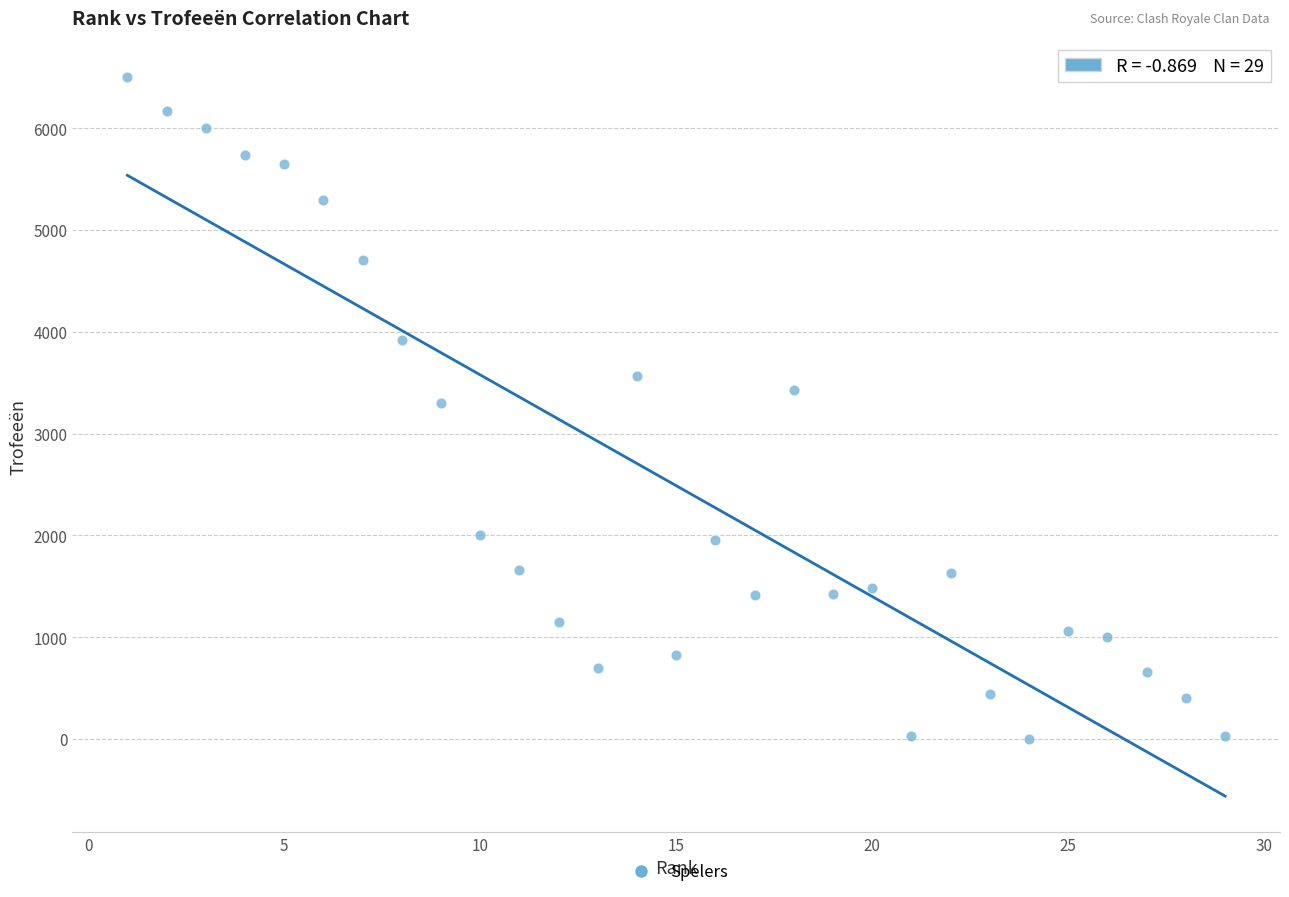

What is the range of Y values (max minus min)?

6506